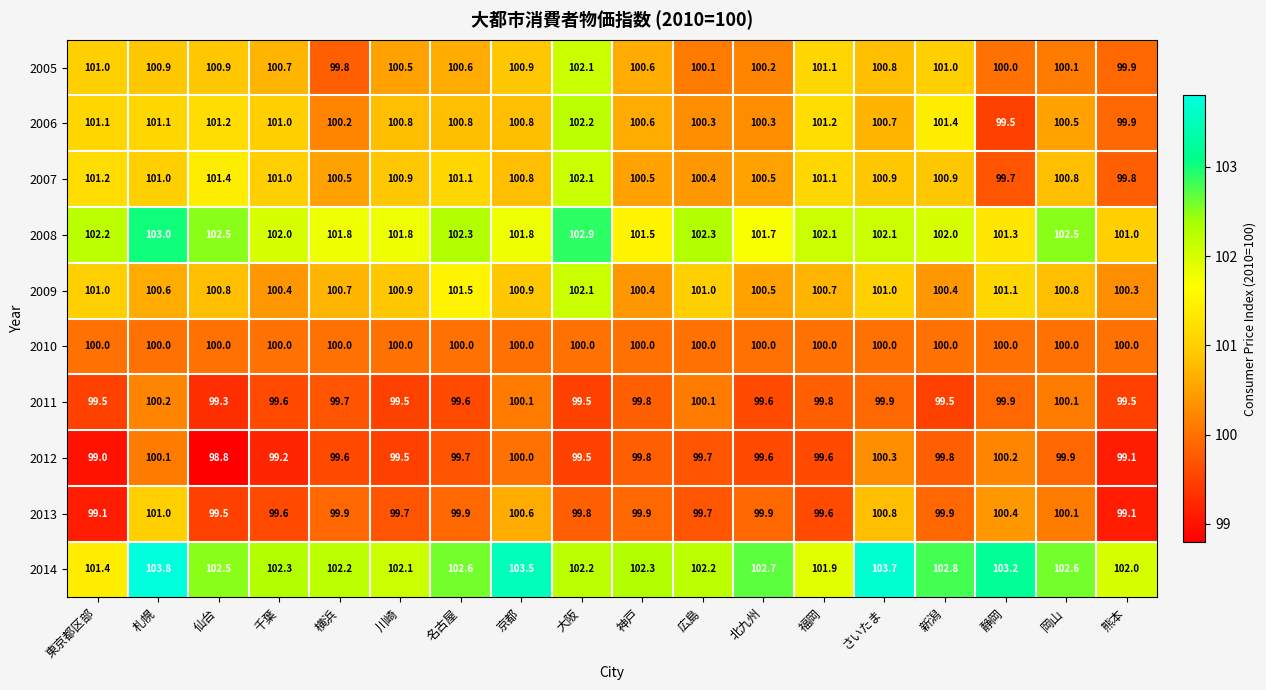

True or false: 2008 has a value of 143.7 at 岡山.

False